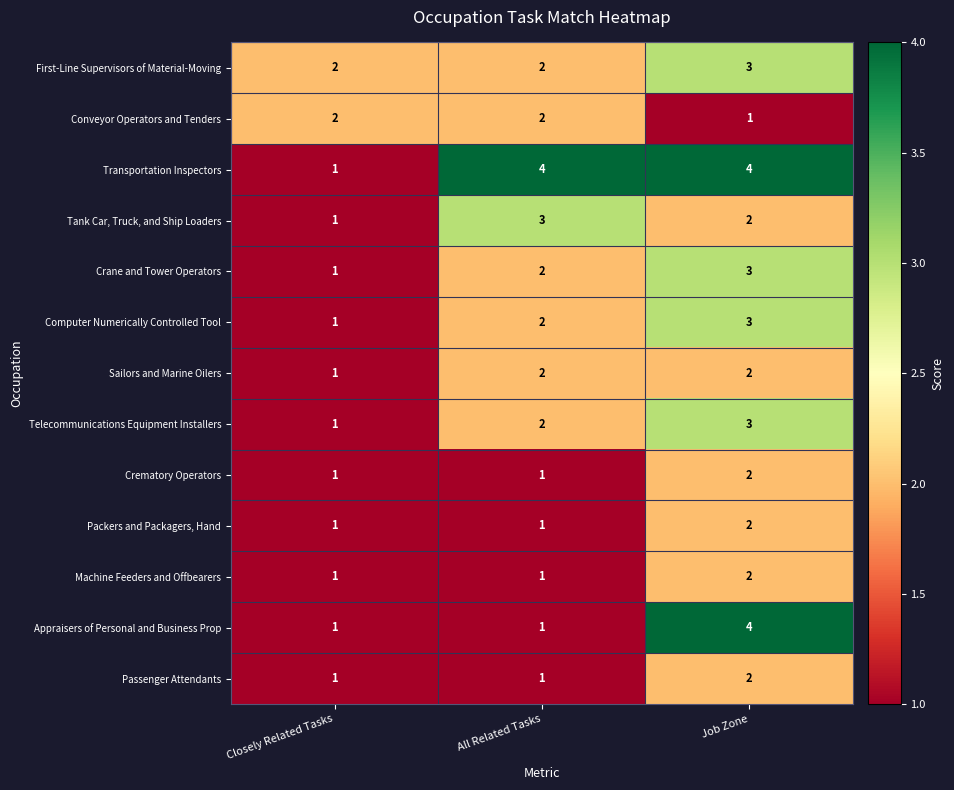

What is the total value across all series at Job Zone?

33